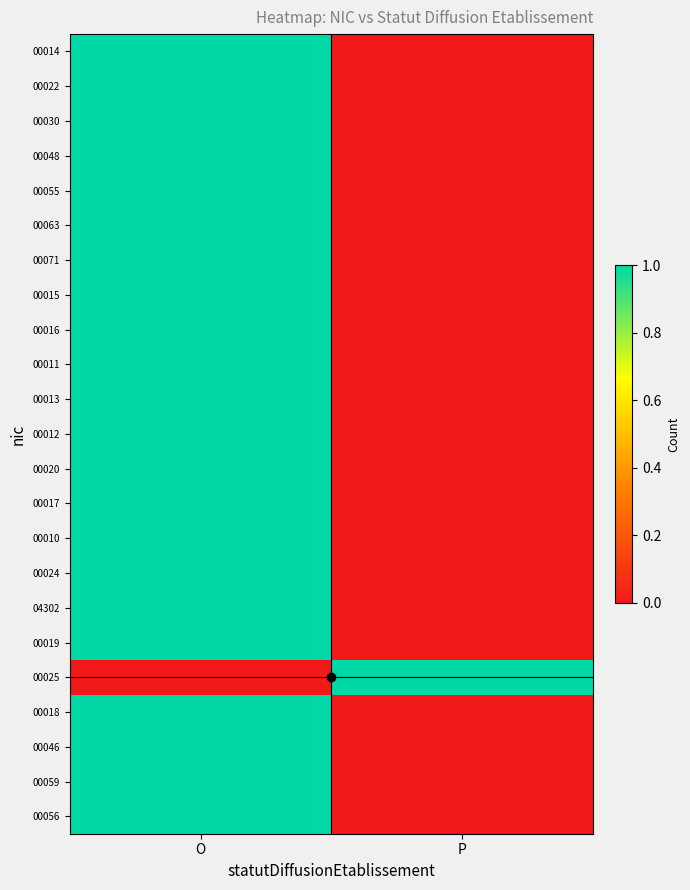

Reading left to right, list all the values displayed in this chart.

00014: O=1	P=0
00022: O=1	P=0
00030: O=1	P=0
00048: O=1	P=0
00055: O=1	P=0
00063: O=1	P=0
00071: O=1	P=0
00015: O=1	P=0
00016: O=1	P=0
00011: O=1	P=0
00013: O=1	P=0
00012: O=1	P=0
00020: O=1	P=0
00017: O=1	P=0
00010: O=1	P=0
00024: O=1	P=0
04302: O=1	P=0
00019: O=1	P=0
00025: O=0	P=1
00018: O=1	P=0
00046: O=1	P=0
00059: O=1	P=0
00056: O=1	P=0